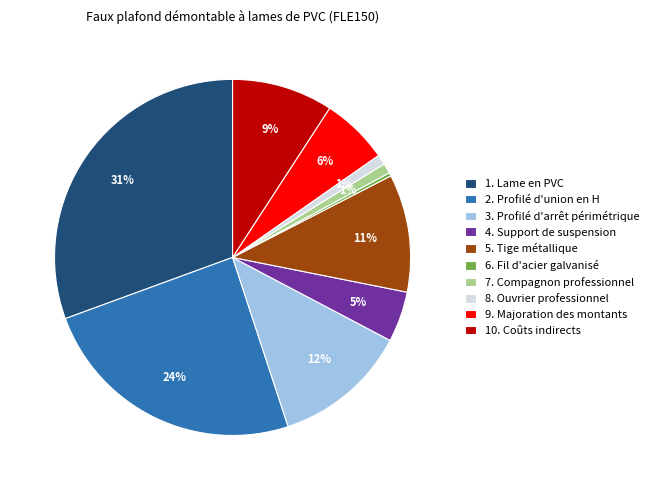

Does 5. Tige métallique represent more than half of the total?

No